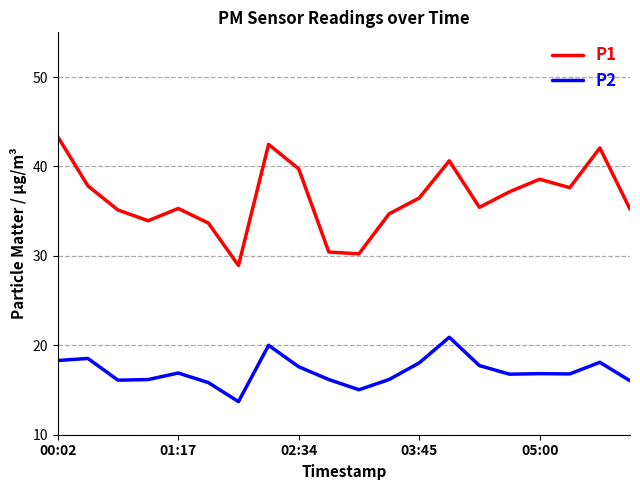

List the series in order of their overall mean, lowest first.

P2, P1